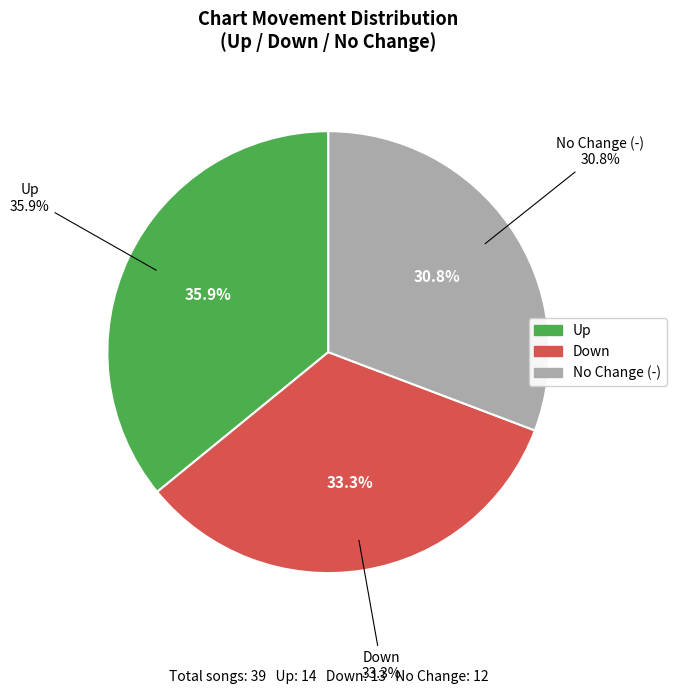

Count the number of slices in the pie.

3